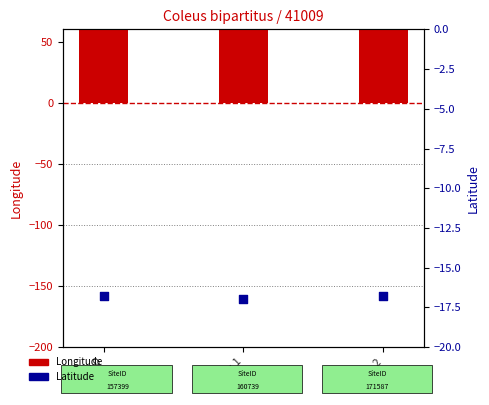

What are all the series names shown in the legend?

Longitude, Latitude